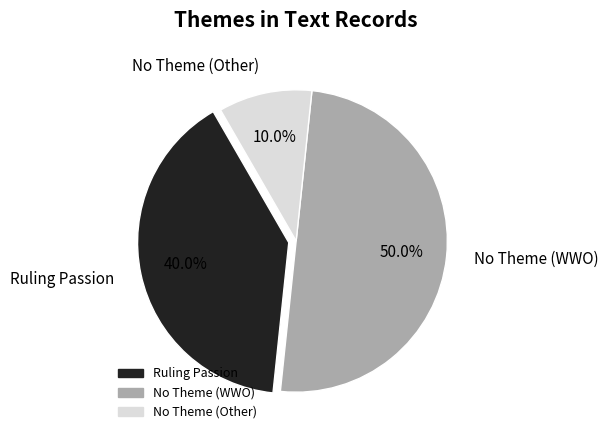

Does Ruling Passion represent more than half of the total?

No